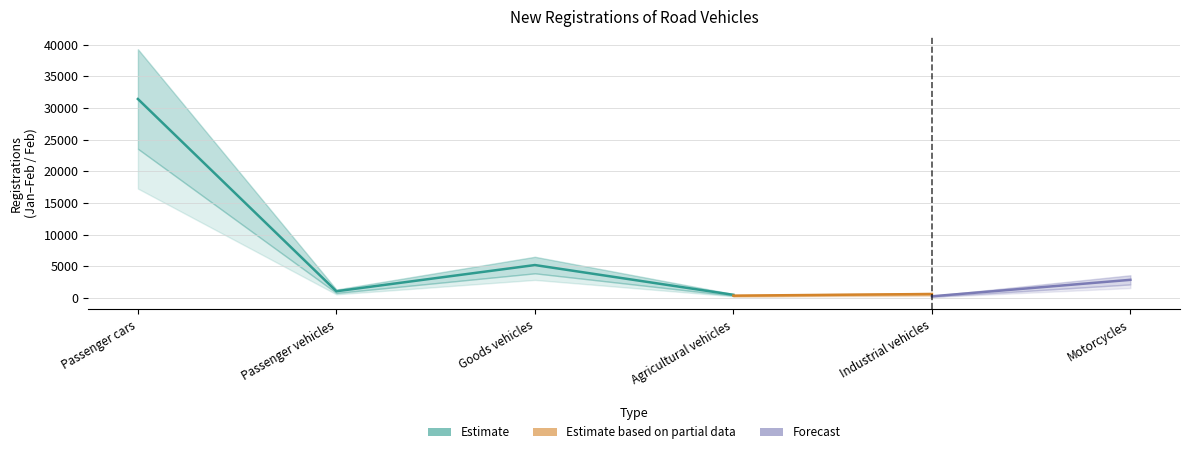

What is the sum of all Jan-Feb 2021 values?

44016